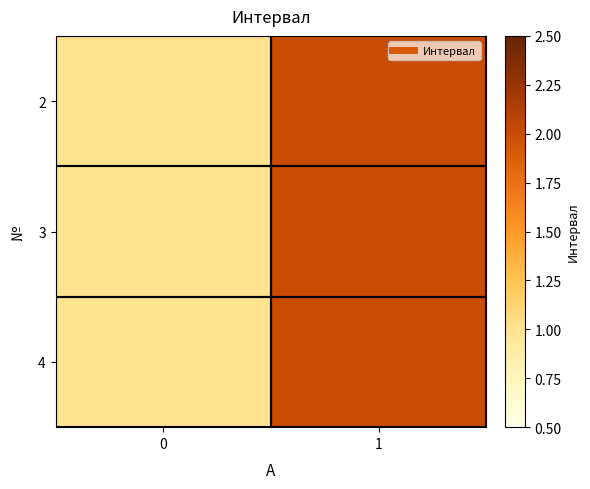

What is the greatest value displayed?

2